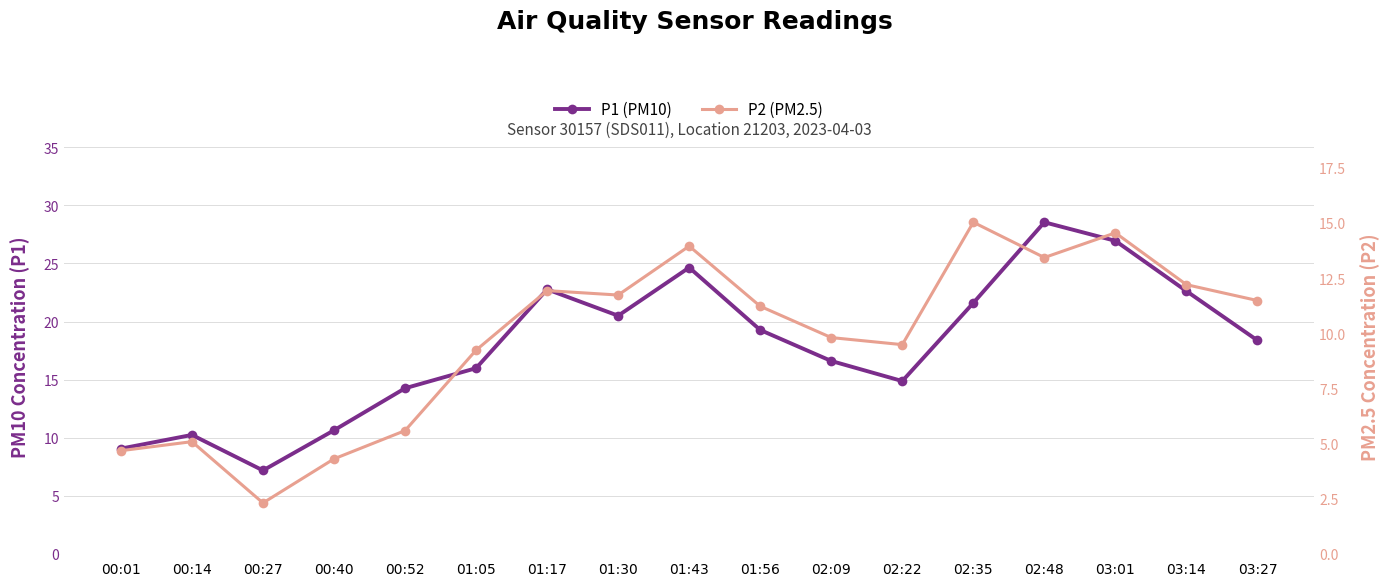

What position from the right is 00:14?

16